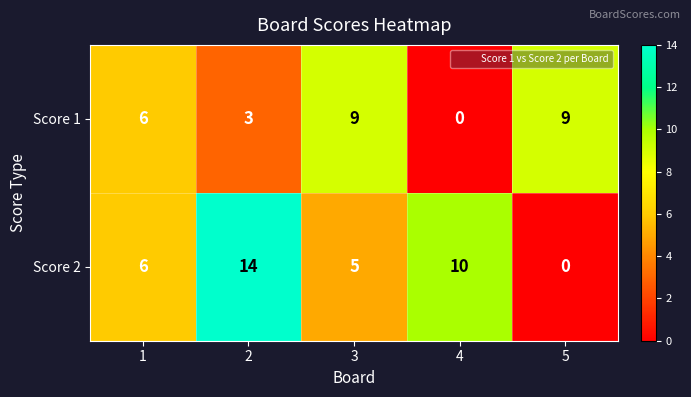

Reading left to right, what are all the values shown in this chart?

Score 1: 6	3	9	0	9
Score 2: 6	14	5	10	0